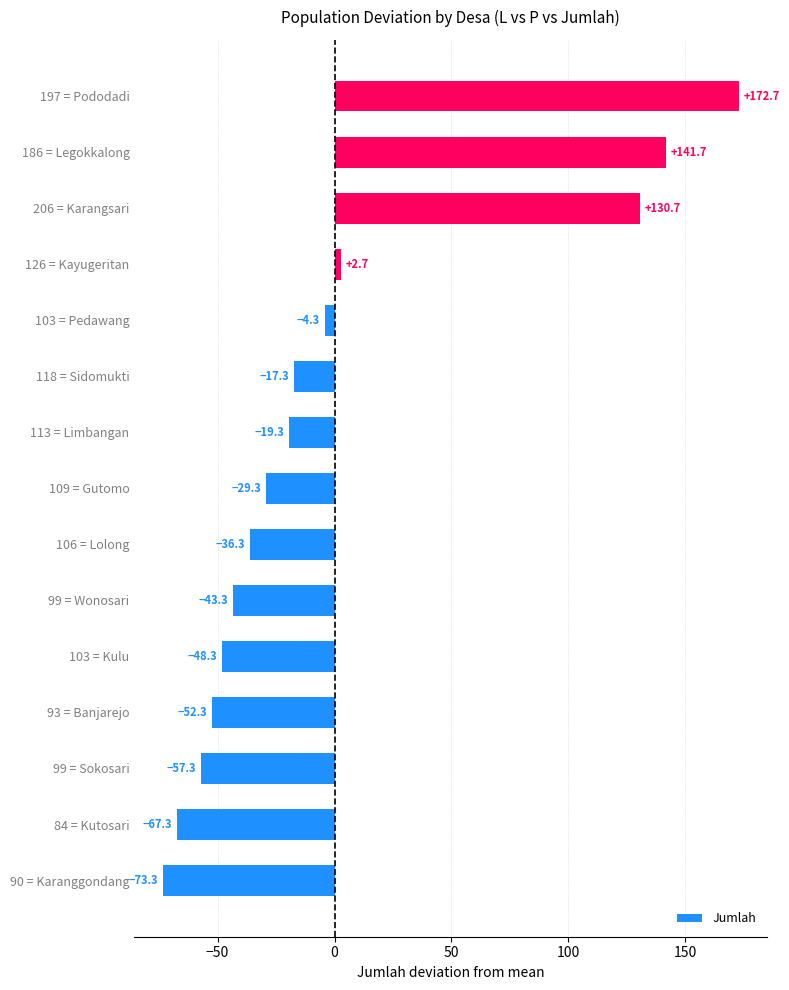

What is the difference between the maximum and minimum values?

246.0